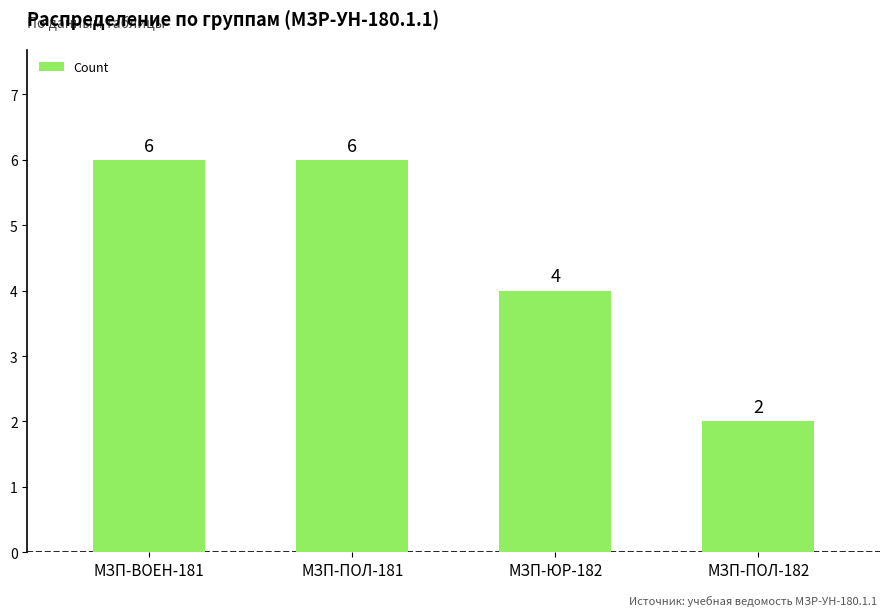

How many bars are there in total?

4